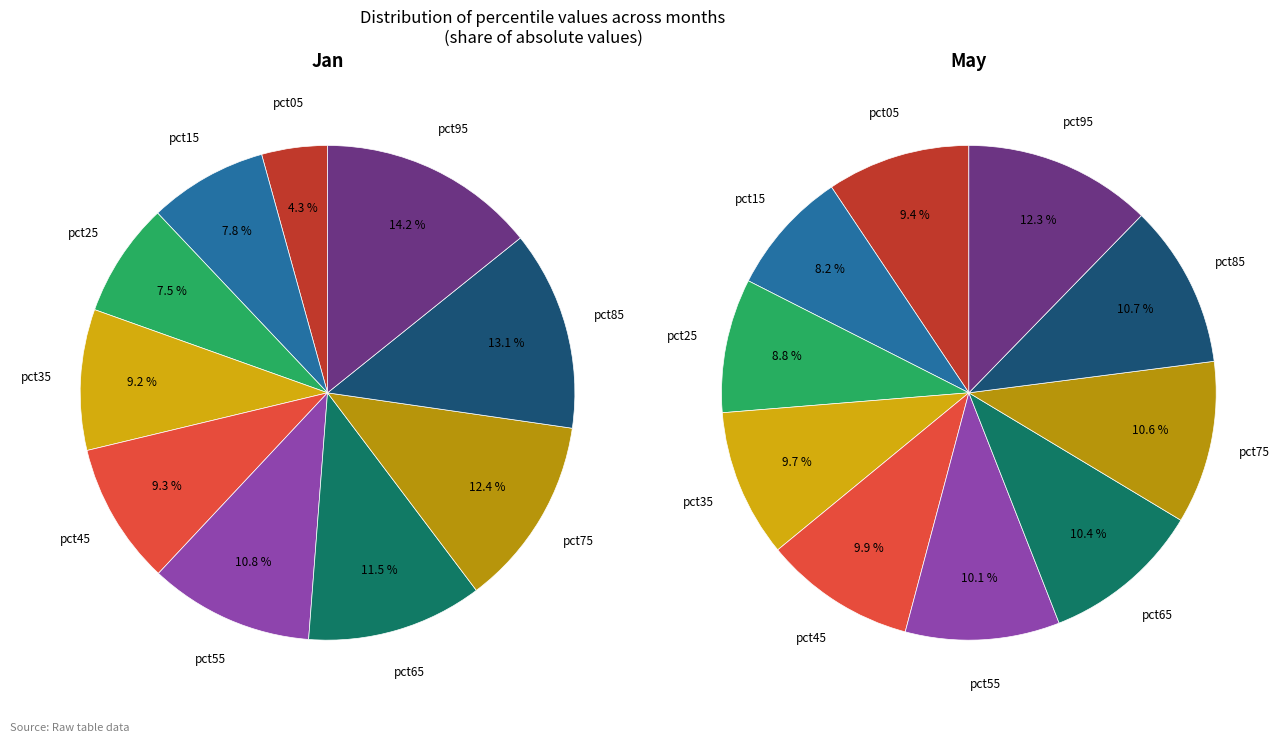

True or false: 3 accounts for 1% of the total.

False